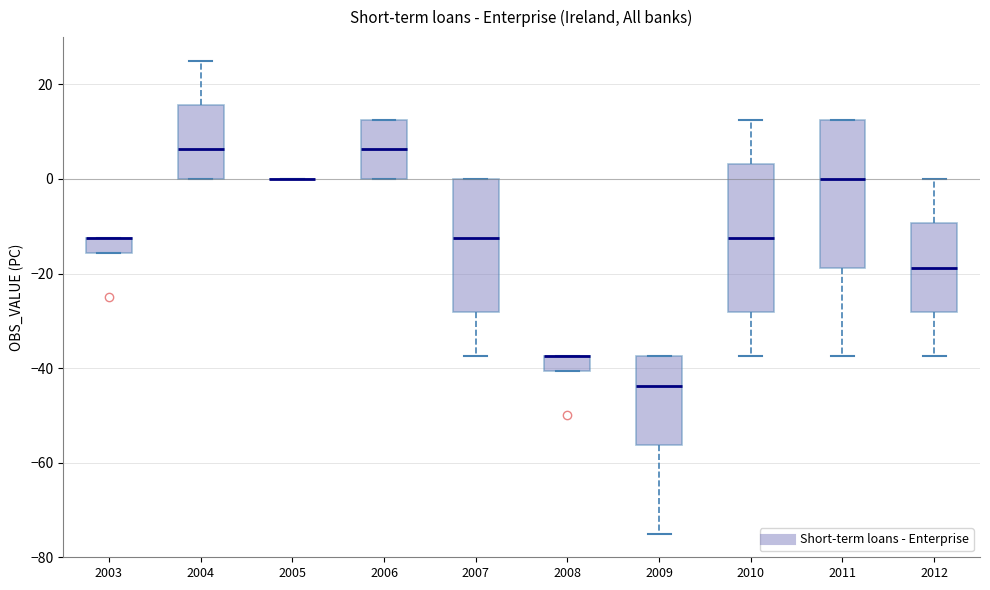

Reading left to right, transcribe this box plot: for each box, give where its median line is, the range the box spans, and where its two whiskers end, as read against the y-axis. The values are not printed on the chart, so give them approximately, as read against the axis.

2003: median -12 (drawn on the box's upper edge), box -16 to -12, whiskers -16 to -12
2004: median 6, box 0 to 16, whiskers 0 to 26
2005: box collapsed to a line at 0, whiskers 0 to 0
2006: median 6, box 0 to 12, whiskers 0 to 12
2007: median -12, box -28 to 0, whiskers -38 to 0
2008: median -38 (drawn on the box's upper edge), box -40 to -38, whiskers -40 to -38
2009: median -44, box -56 to -38, whiskers -74 to -38
2010: median -12, box -28 to 4, whiskers -38 to 12
2011: median 0, box -18 to 12, whiskers -38 to 12
2012: median -18, box -28 to -10, whiskers -38 to 0